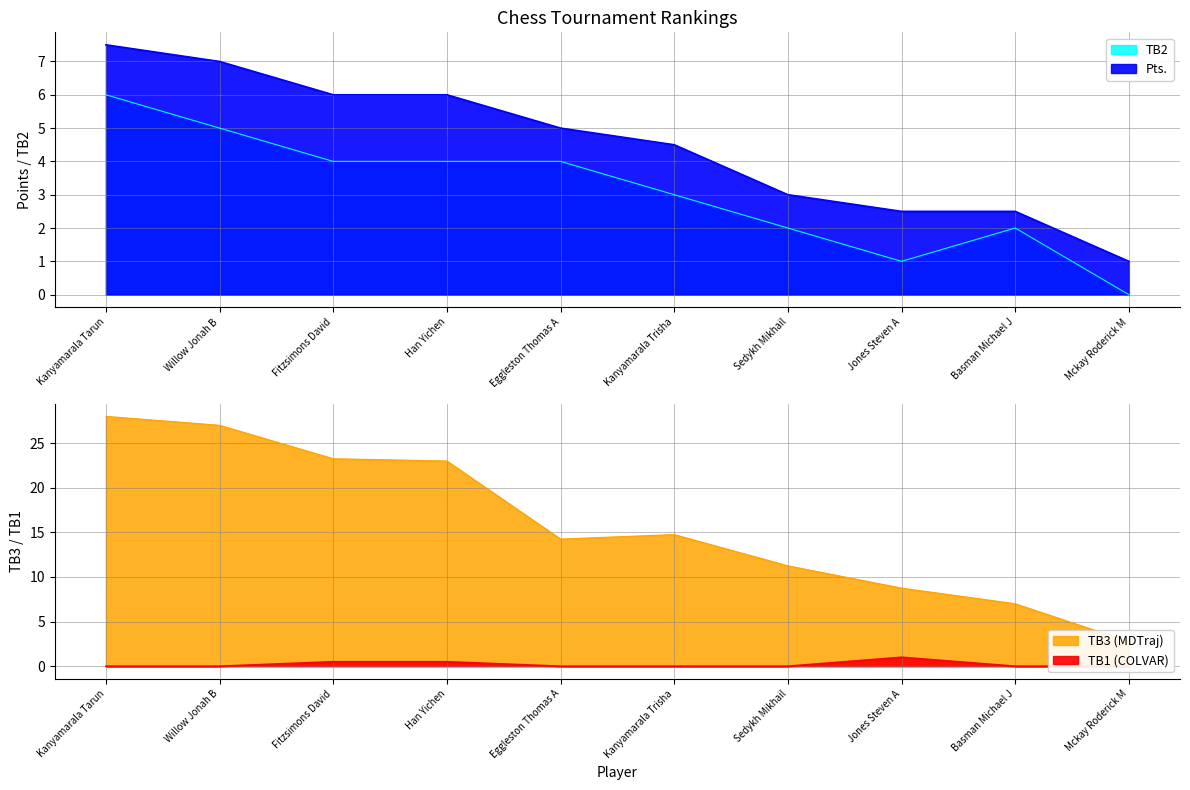

Where is the first local minimum for TB3?

Eggleston Thomas A